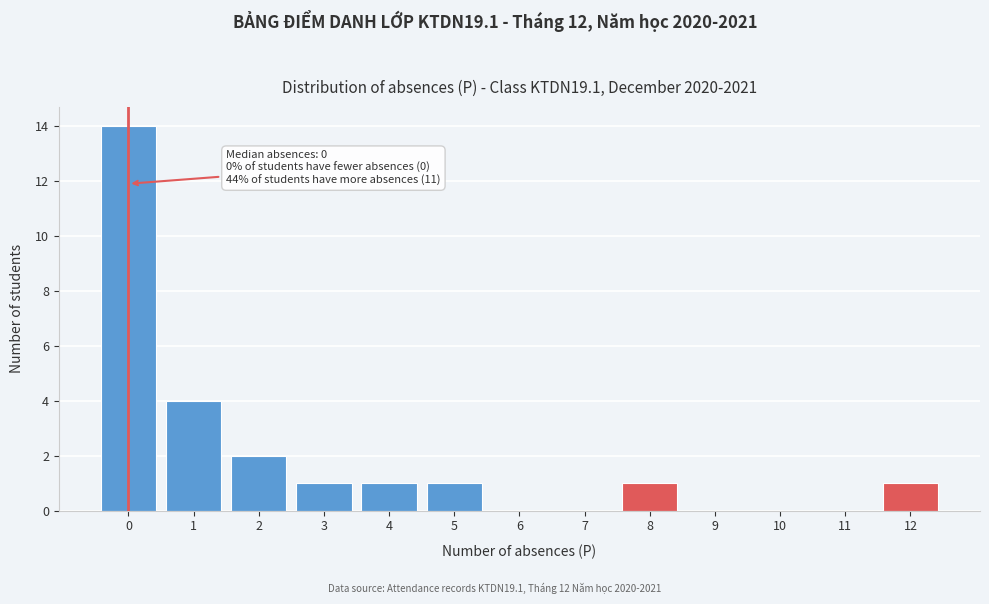

Reading right to left, list all the values displayed in this chart.

12=1	11=0	10=0	9=0	8=1	7=0	6=0	5=1	4=1	3=1	2=2	1=4	0=14